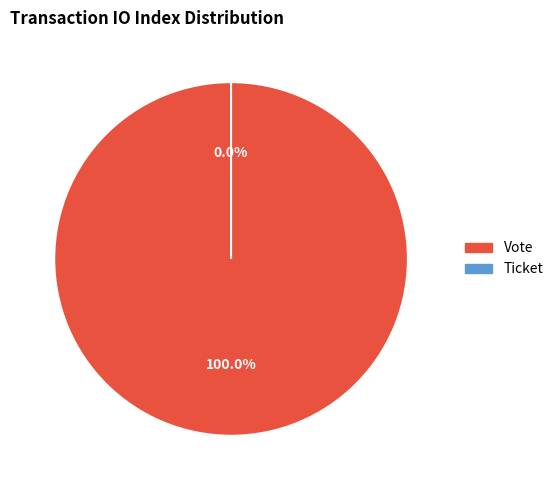

How many slices are in this pie chart?

2